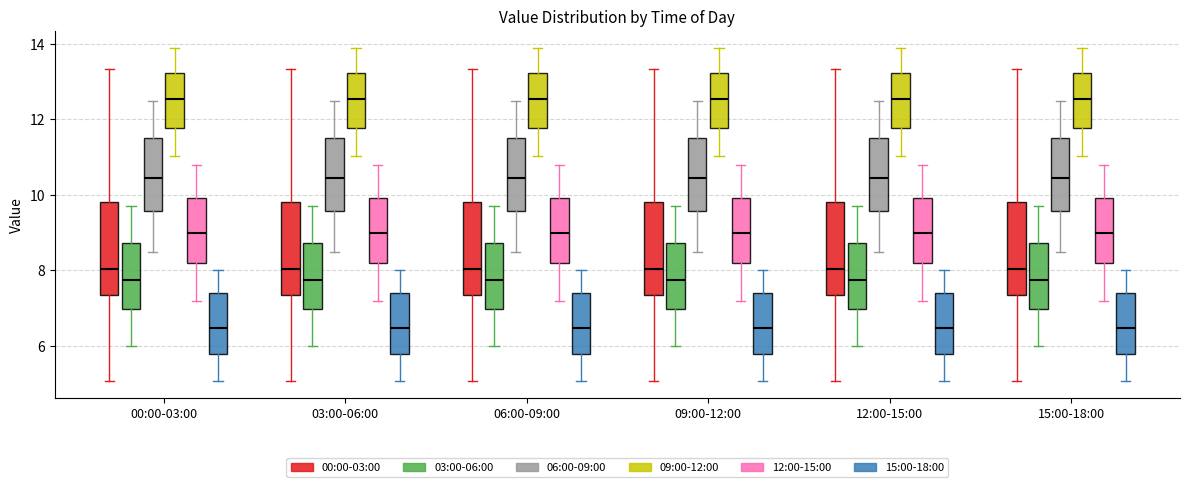

Reading left to right, transcribe this box plot: for each box, give where its median line is, the range the box spans, and where its two whiskers end, as read against the y-axis. The values are not printed on the chart, so give them approximately, as read against the axis.

00:00-03:00 (00:00-03:00): median 8.0, box 7.4 to 9.8, whiskers 5.0 to 13.4
00:00-03:00 (03:00-06:00): median 7.8, box 7.0 to 8.8, whiskers 6.0 to 9.8
00:00-03:00 (06:00-09:00): median 10.4, box 9.6 to 11.6, whiskers 8.6 to 12.6
00:00-03:00 (09:00-12:00): median 12.6, box 11.8 to 13.2, whiskers 11.0 to 14.0
00:00-03:00 (12:00-15:00): median 9.0, box 8.2 to 10.0, whiskers 7.2 to 10.8
00:00-03:00 (15:00-18:00): median 6.4, box 5.8 to 7.4, whiskers 5.0 to 8.0
03:00-06:00 (00:00-03:00): median 8.0, box 7.4 to 9.8, whiskers 5.0 to 13.4
03:00-06:00 (03:00-06:00): median 7.8, box 7.0 to 8.8, whiskers 6.0 to 9.8
03:00-06:00 (06:00-09:00): median 10.4, box 9.6 to 11.6, whiskers 8.6 to 12.6
03:00-06:00 (09:00-12:00): median 12.6, box 11.8 to 13.2, whiskers 11.0 to 14.0
03:00-06:00 (12:00-15:00): median 9.0, box 8.2 to 10.0, whiskers 7.2 to 10.8
03:00-06:00 (15:00-18:00): median 6.4, box 5.8 to 7.4, whiskers 5.0 to 8.0
06:00-09:00 (00:00-03:00): median 8.0, box 7.4 to 9.8, whiskers 5.0 to 13.4
06:00-09:00 (03:00-06:00): median 7.8, box 7.0 to 8.8, whiskers 6.0 to 9.8
06:00-09:00 (06:00-09:00): median 10.4, box 9.6 to 11.6, whiskers 8.6 to 12.6
06:00-09:00 (09:00-12:00): median 12.6, box 11.8 to 13.2, whiskers 11.0 to 14.0
06:00-09:00 (12:00-15:00): median 9.0, box 8.2 to 10.0, whiskers 7.2 to 10.8
06:00-09:00 (15:00-18:00): median 6.4, box 5.8 to 7.4, whiskers 5.0 to 8.0
09:00-12:00 (00:00-03:00): median 8.0, box 7.4 to 9.8, whiskers 5.0 to 13.4
09:00-12:00 (03:00-06:00): median 7.8, box 7.0 to 8.8, whiskers 6.0 to 9.8
09:00-12:00 (06:00-09:00): median 10.4, box 9.6 to 11.6, whiskers 8.6 to 12.6
09:00-12:00 (09:00-12:00): median 12.6, box 11.8 to 13.2, whiskers 11.0 to 14.0
09:00-12:00 (12:00-15:00): median 9.0, box 8.2 to 10.0, whiskers 7.2 to 10.8
09:00-12:00 (15:00-18:00): median 6.4, box 5.8 to 7.4, whiskers 5.0 to 8.0
12:00-15:00 (00:00-03:00): median 8.0, box 7.4 to 9.8, whiskers 5.0 to 13.4
12:00-15:00 (03:00-06:00): median 7.8, box 7.0 to 8.8, whiskers 6.0 to 9.8
12:00-15:00 (06:00-09:00): median 10.4, box 9.6 to 11.6, whiskers 8.6 to 12.6
12:00-15:00 (09:00-12:00): median 12.6, box 11.8 to 13.2, whiskers 11.0 to 14.0
12:00-15:00 (12:00-15:00): median 9.0, box 8.2 to 10.0, whiskers 7.2 to 10.8
12:00-15:00 (15:00-18:00): median 6.4, box 5.8 to 7.4, whiskers 5.0 to 8.0
15:00-18:00 (00:00-03:00): median 8.0, box 7.4 to 9.8, whiskers 5.0 to 13.4
15:00-18:00 (03:00-06:00): median 7.8, box 7.0 to 8.8, whiskers 6.0 to 9.8
15:00-18:00 (06:00-09:00): median 10.4, box 9.6 to 11.6, whiskers 8.6 to 12.6
15:00-18:00 (09:00-12:00): median 12.6, box 11.8 to 13.2, whiskers 11.0 to 14.0
15:00-18:00 (12:00-15:00): median 9.0, box 8.2 to 10.0, whiskers 7.2 to 10.8
15:00-18:00 (15:00-18:00): median 6.4, box 5.8 to 7.4, whiskers 5.0 to 8.0